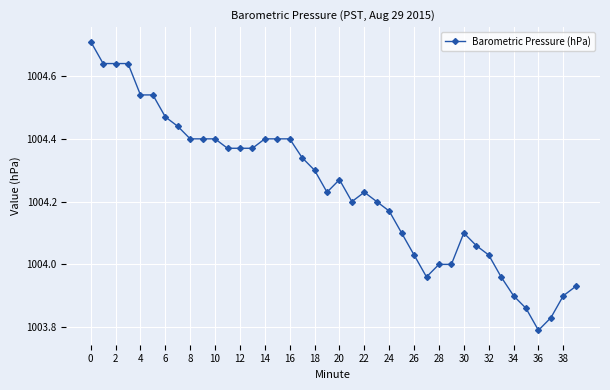

What is the greatest value displayed?

1004.7